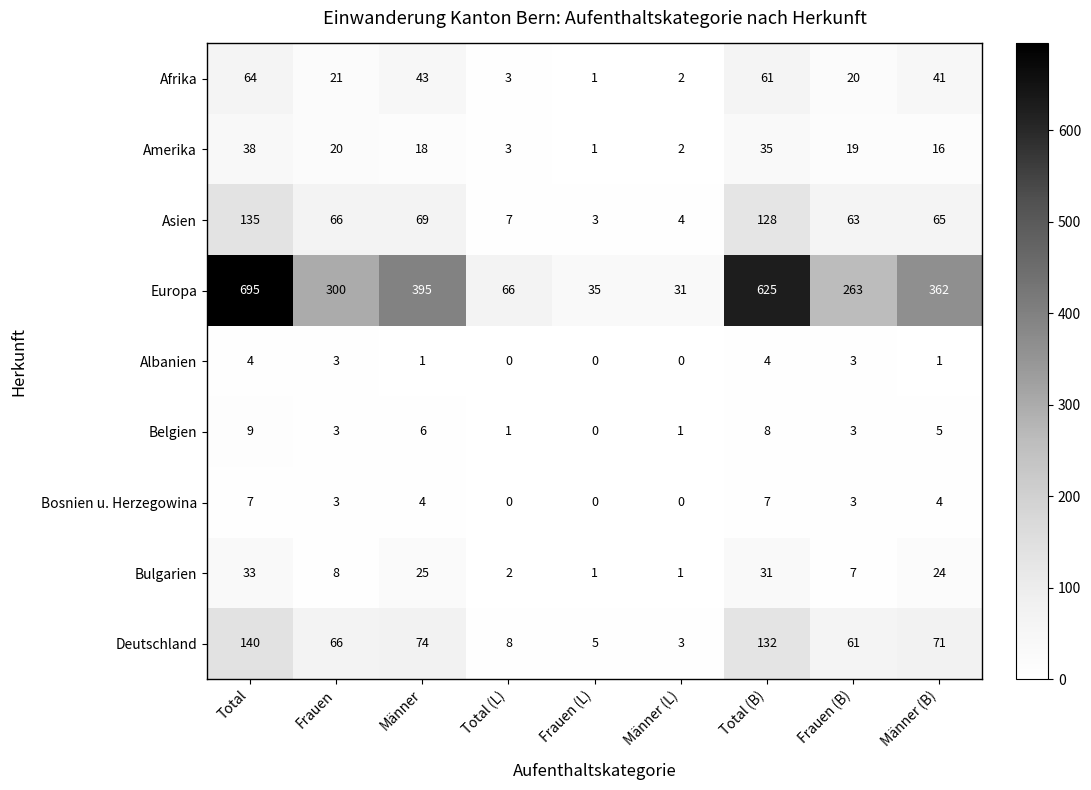

True or false: Amerika has a value of 0 at Frauen (L).

False